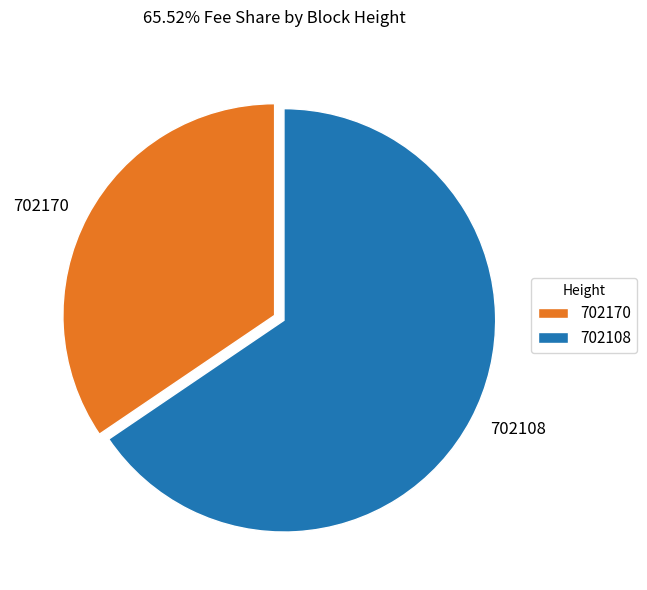

Which has a higher value, 702108 or 702170?

702108